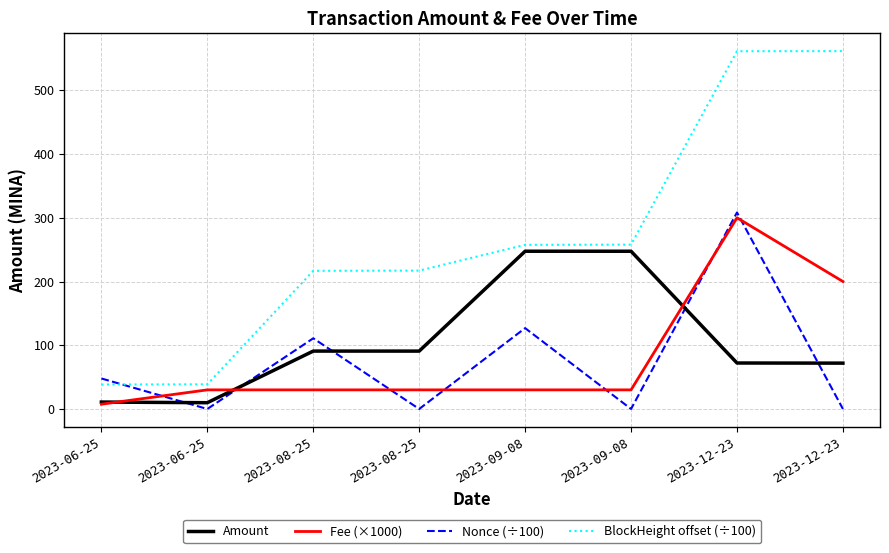

Does the chart display data point markers on the line(s)?

No